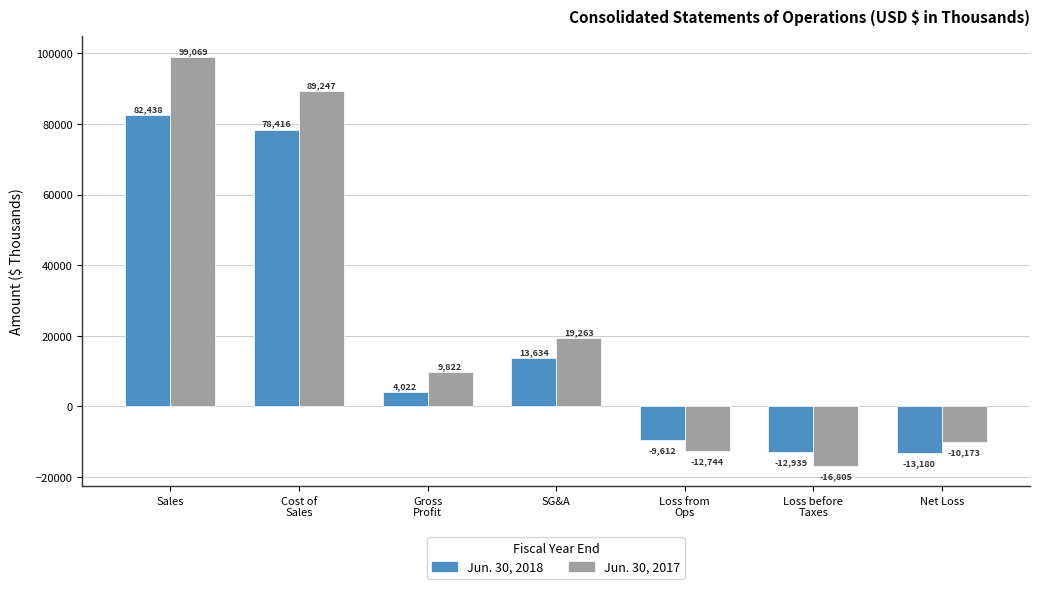

What is the sum of the Jun. 30, 2018 values at SG&A and Cost of
Sales?

92050